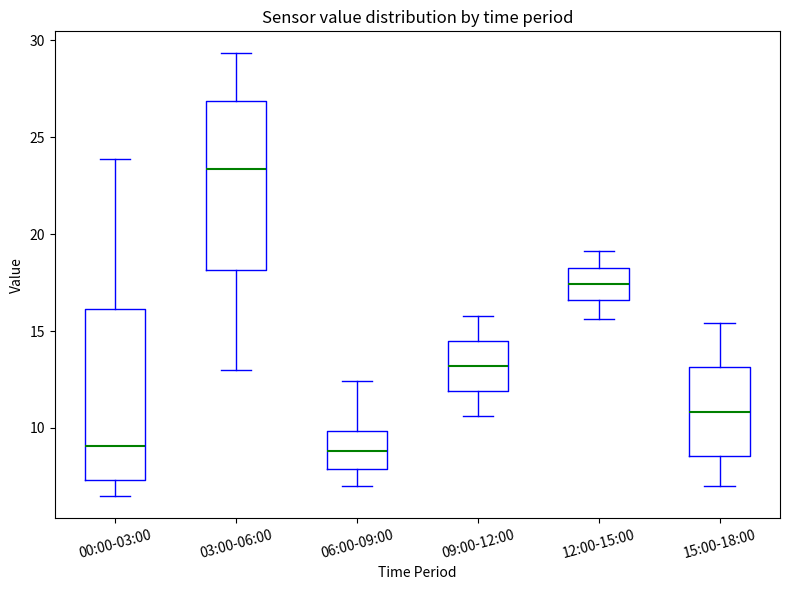

Reading left to right, read every box against the y-axis: the position of its median line, the range the box covers, and the ends of its whiskers. The values are not printed on the chart, so give them approximately, as read against the axis.

00:00-03:00: median 9.0, box 7.5 to 16.0, whiskers 6.5 to 24.0
03:00-06:00: median 23.5, box 18.0 to 27.0, whiskers 13.0 to 29.5
06:00-09:00: median 9.0, box 8.0 to 10.0, whiskers 7.0 to 12.5
09:00-12:00: median 13.0, box 12.0 to 14.5, whiskers 10.5 to 16.0
12:00-15:00: median 17.5, box 16.5 to 18.0, whiskers 15.5 to 19.0
15:00-18:00: median 11.0, box 8.5 to 13.0, whiskers 7.0 to 15.5